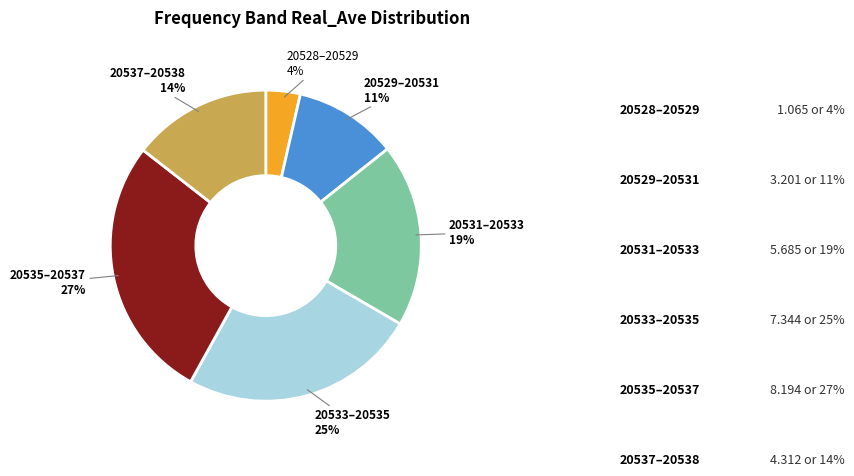

Does any single category account for the majority?

No